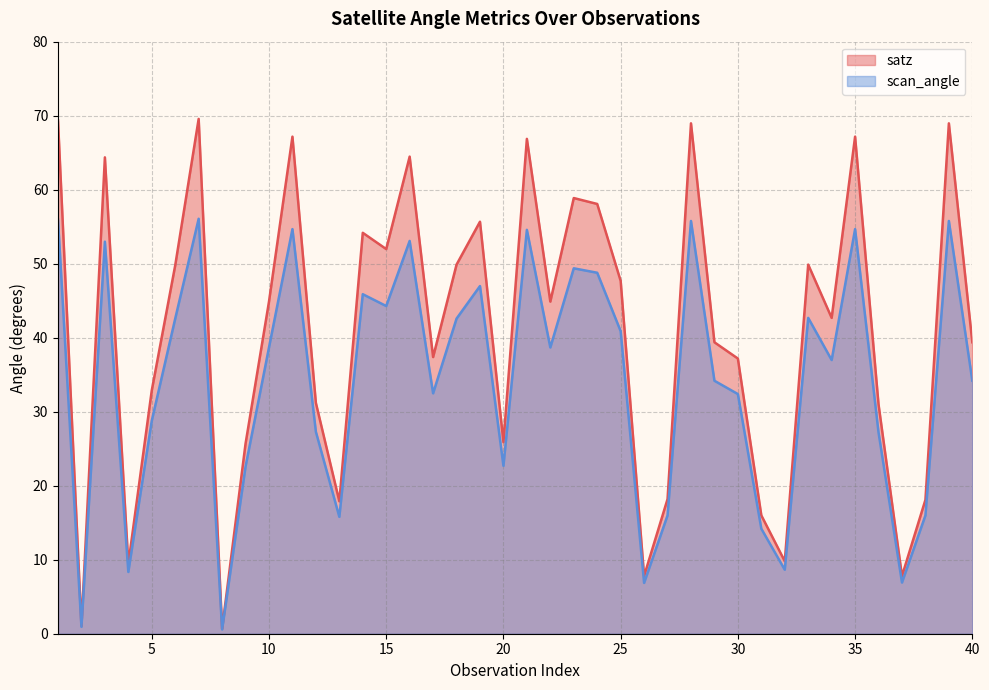

Reading left to right, transcribe all the data shown in this chart.

satz line: 69.4	1.1	64.4	9.4	32.9	49.8	69.6	0.7	25.7	44.9	67.2	31.2	17.9	54.2	52.0	64.5	37.4	49.9	55.7	25.9	66.9	44.9	58.9	58.1	47.7	7.8	18.2	69.0	39.4	37.2	16.0	9.8	49.9	42.7	67.2	31.0	7.8	18.1	69.0	39.4
scan_angle line: 56.0	0.9	53.0	8.3	28.8	42.6	56.1	0.6	22.6	38.7	54.7	27.3	15.8	45.9	44.3	53.1	32.5	42.6	47.0	22.7	54.6	38.7	49.4	48.8	40.9	6.9	16.0	55.8	34.2	32.4	14.2	8.7	42.7	37.0	54.7	27.2	6.9	16.0	55.8	34.2